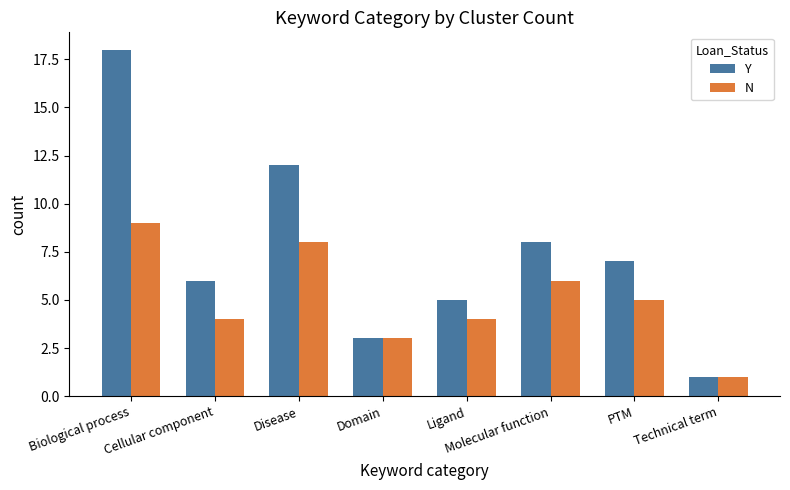

What is the maximum value for Y?

18